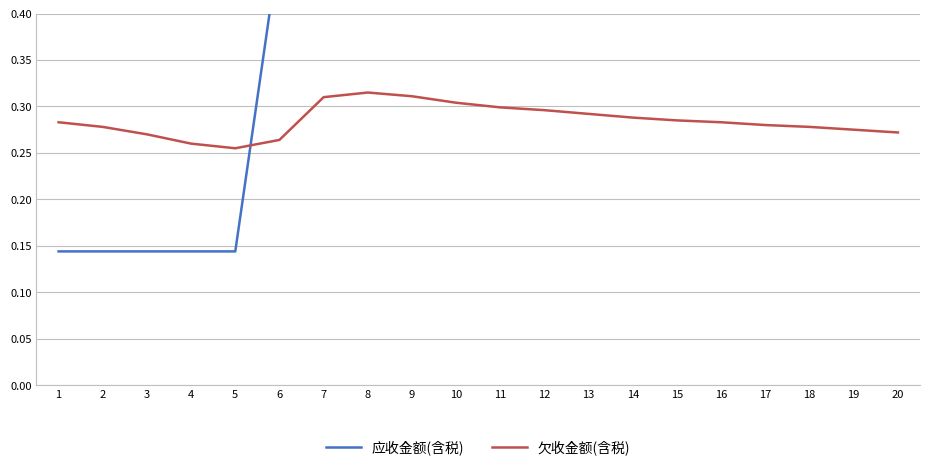

What is the lowest value of the 应收金额(含税) series?

0.1